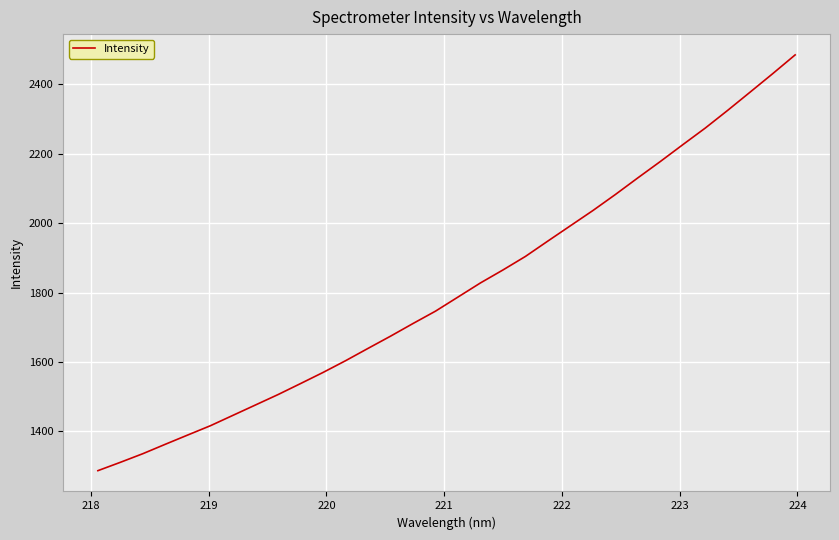

What is the smallest value displayed?

1286.6